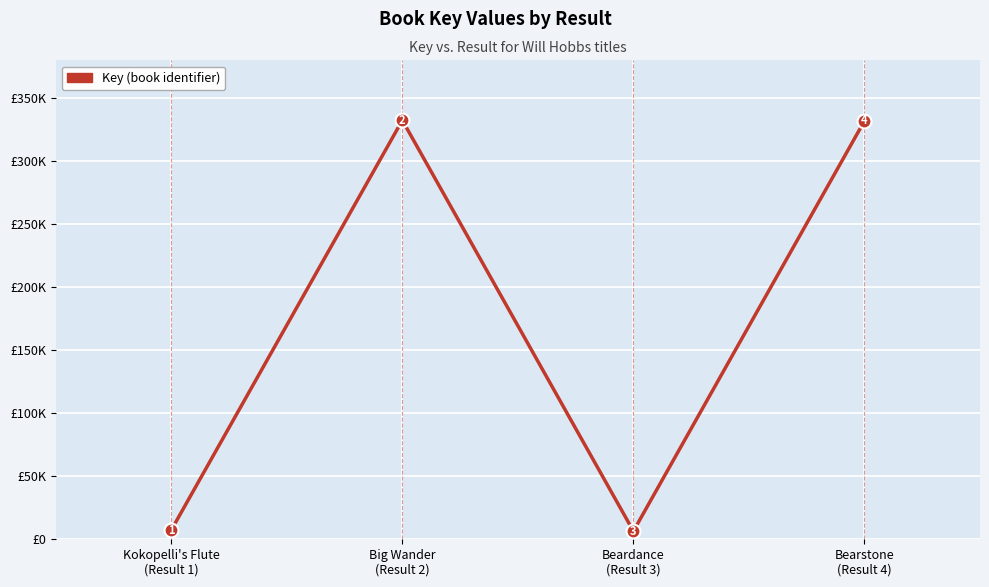

Is this an area chart (filled region under the line)?

No